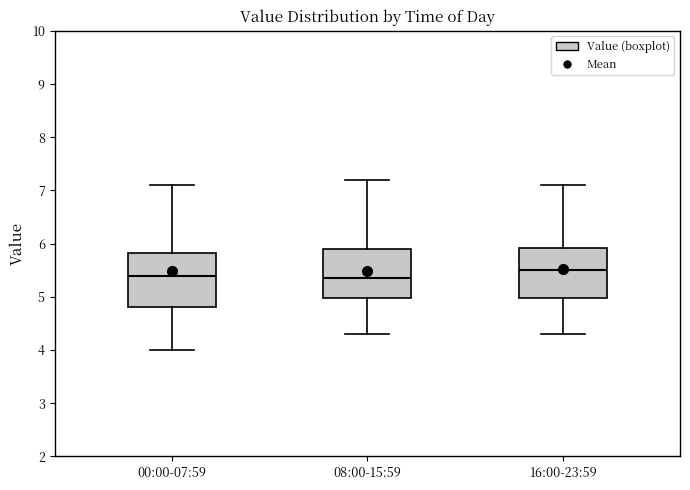

Where is the upper edge of the box for 16:00-23:59 on the y-axis? The values are not printed on the chart, so give them approximately, as read against the axis.

5.9